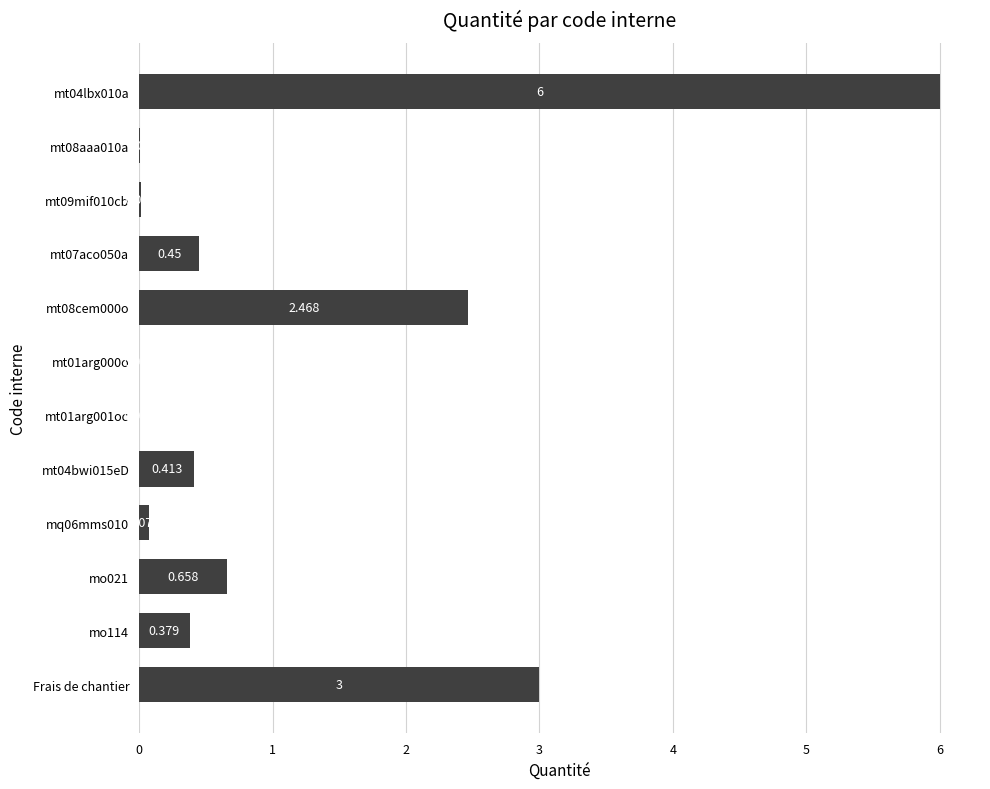

At which label is the value closest to 3?

Frais de chantier